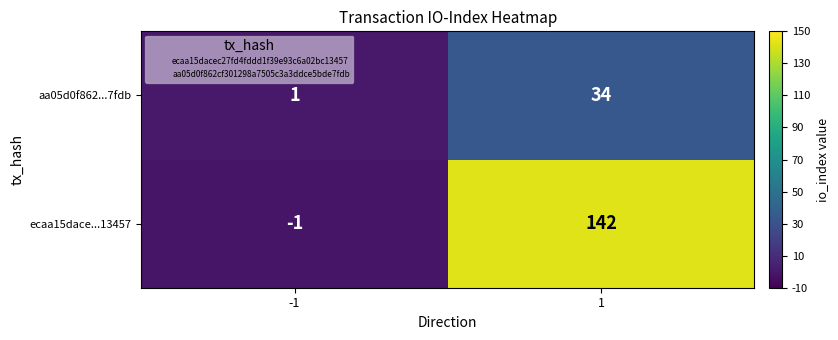

What is the greatest value displayed?

142